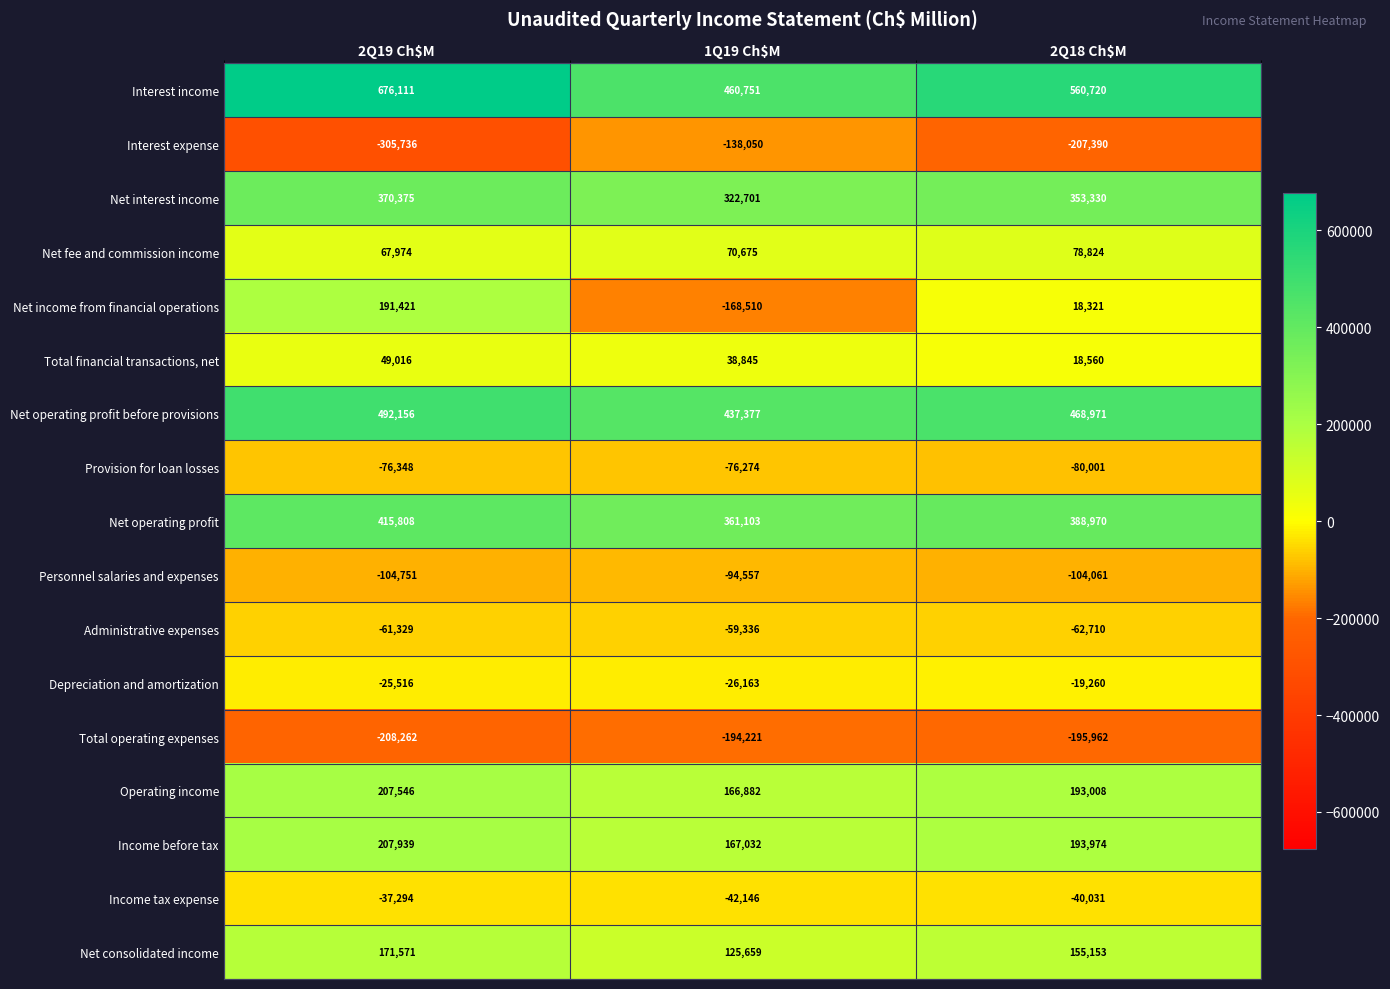

What is the minimum value for Income before tax?

167032